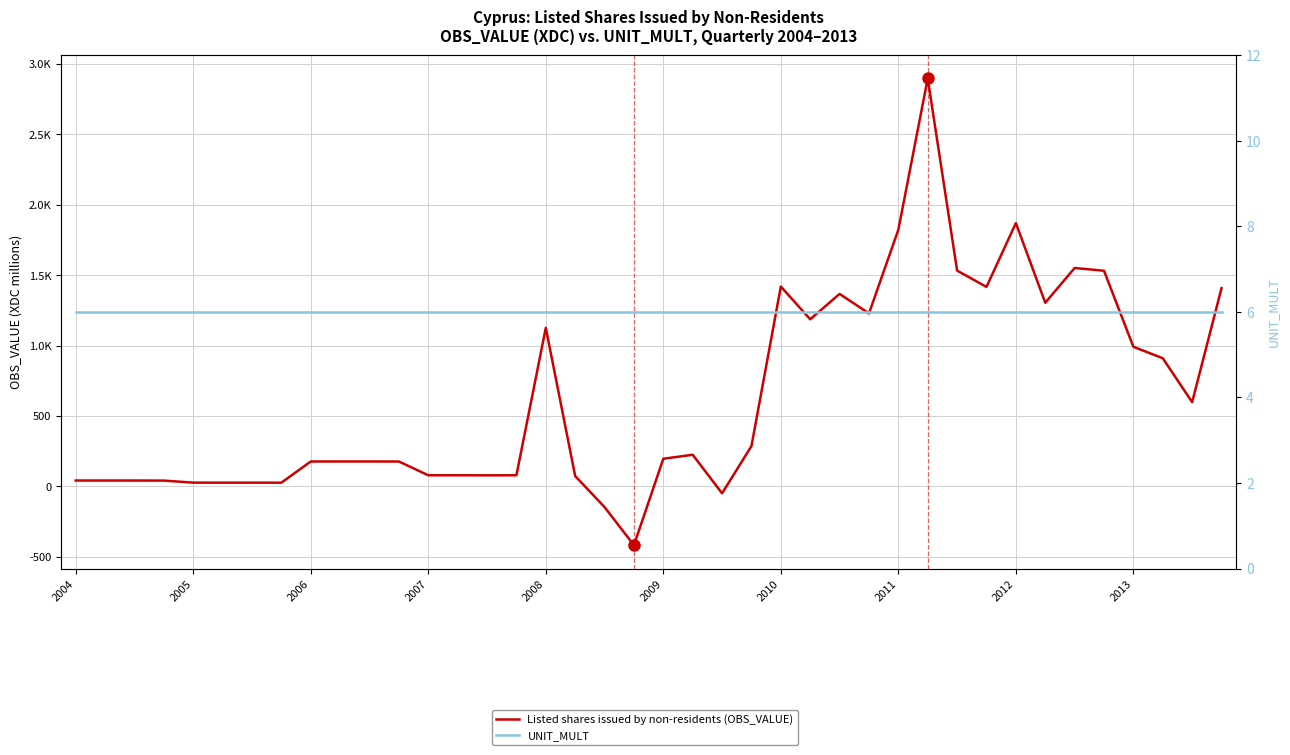

Rank the series at 2006 from highest to lowest value.

Listed shares issued by non-residents (OBS_VALUE), UNIT_MULT